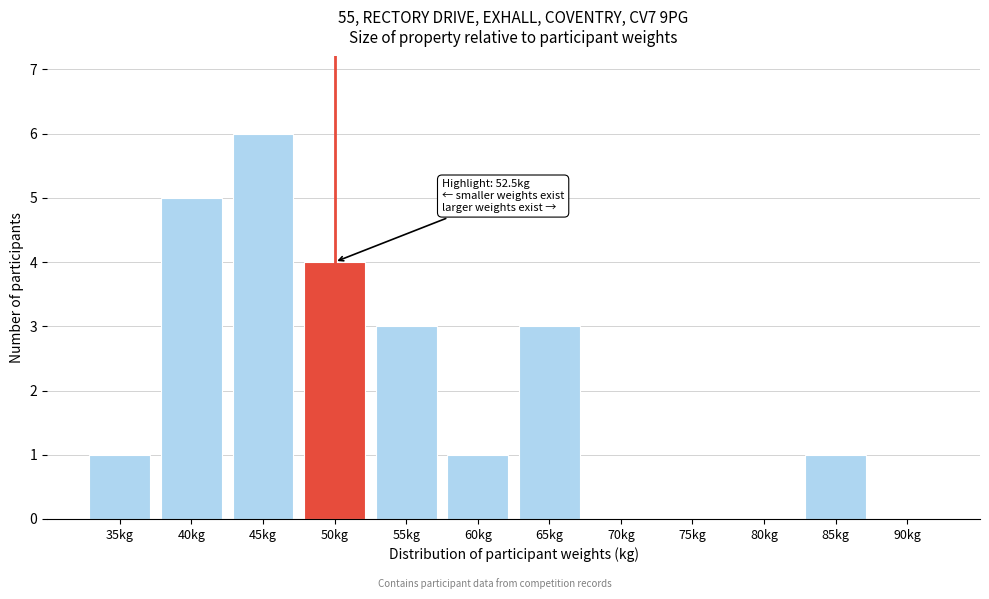

Reading left to right, transcribe all the data shown in this chart.

35kg=1	40kg=5	45kg=6	50kg=4	55kg=3	60kg=1	65kg=3	70kg=0	75kg=0	80kg=0	85kg=1	90kg=0